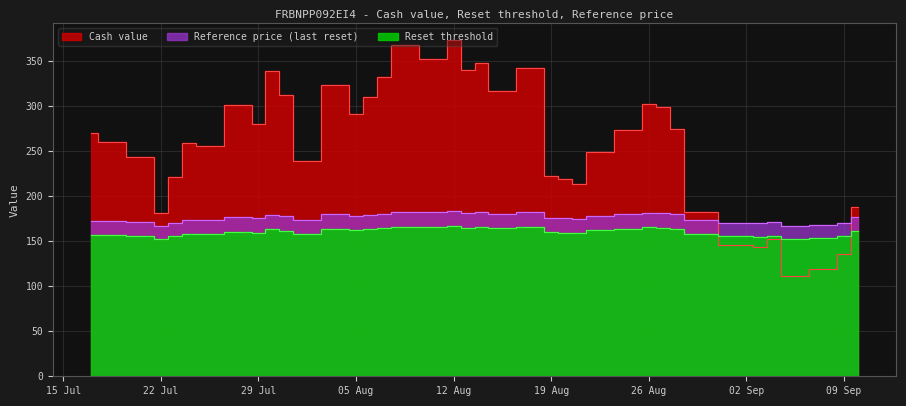

Which series has the largest range (max minus min)?

Cash value